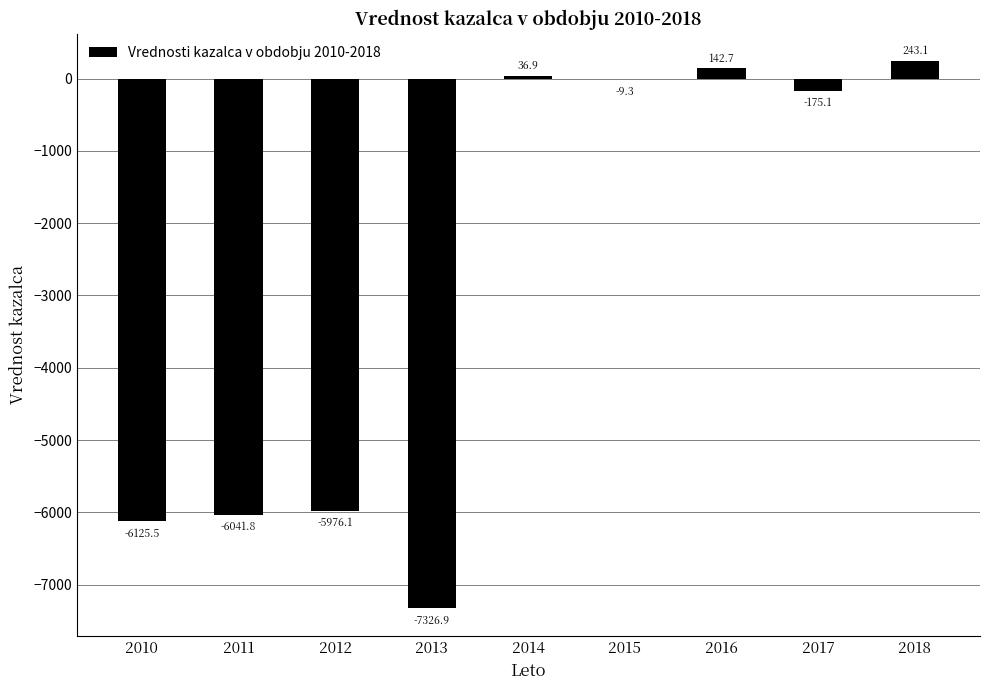

At which category does the chart reach its peak across all series?

2018